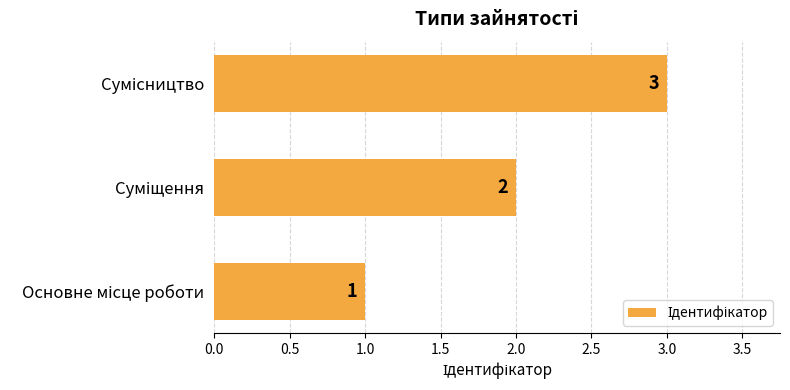

Count the values in the range 1 to 3.

3